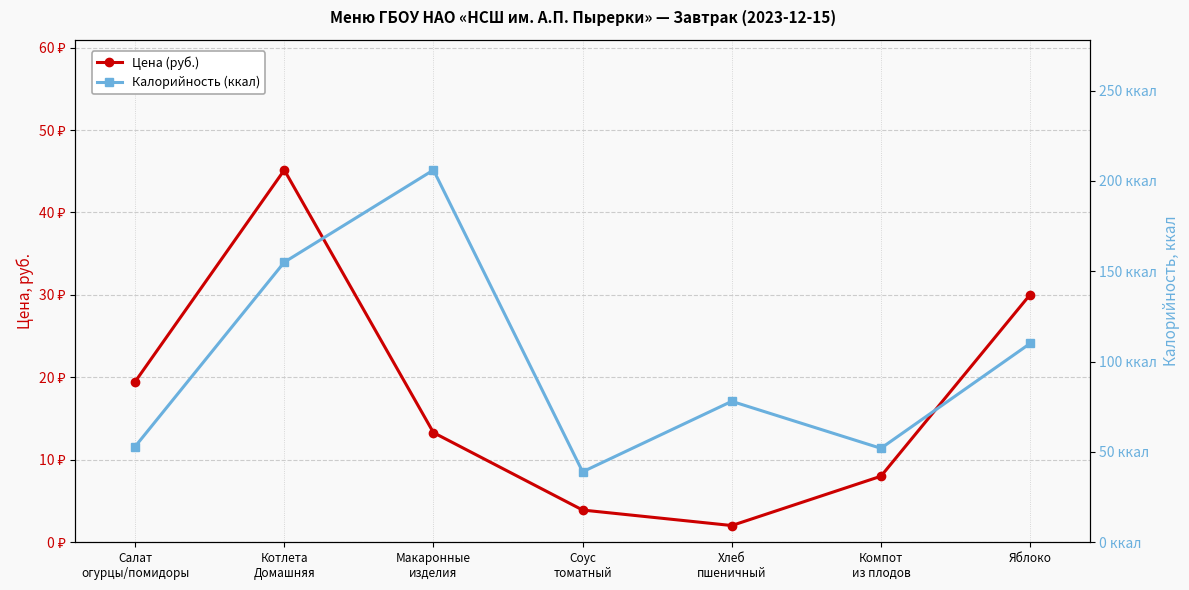

Is it true that Цена (руб.) equals 3.9 at Соус
томатный?

True